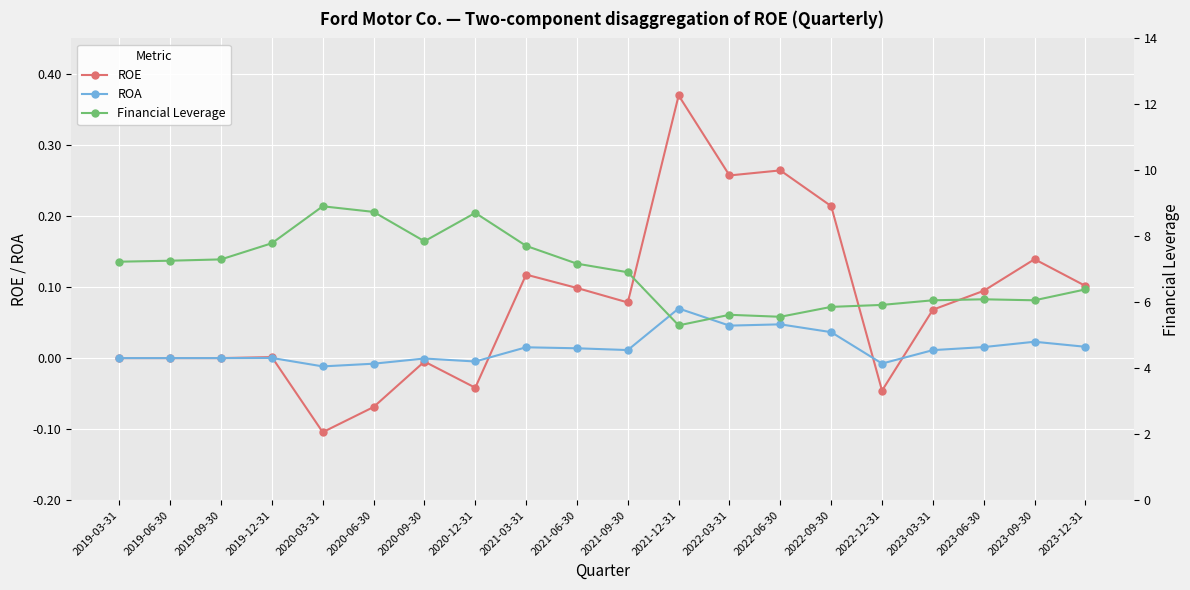

Which series changed the most between 2019-03-31 and 2022-09-30?

Financial Leverage